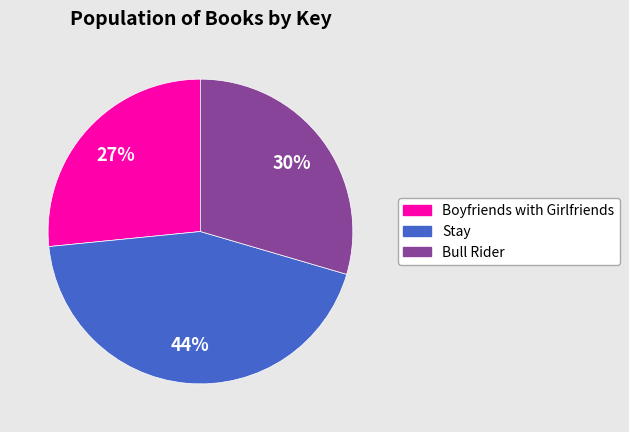

How many segments does this pie chart have?

3